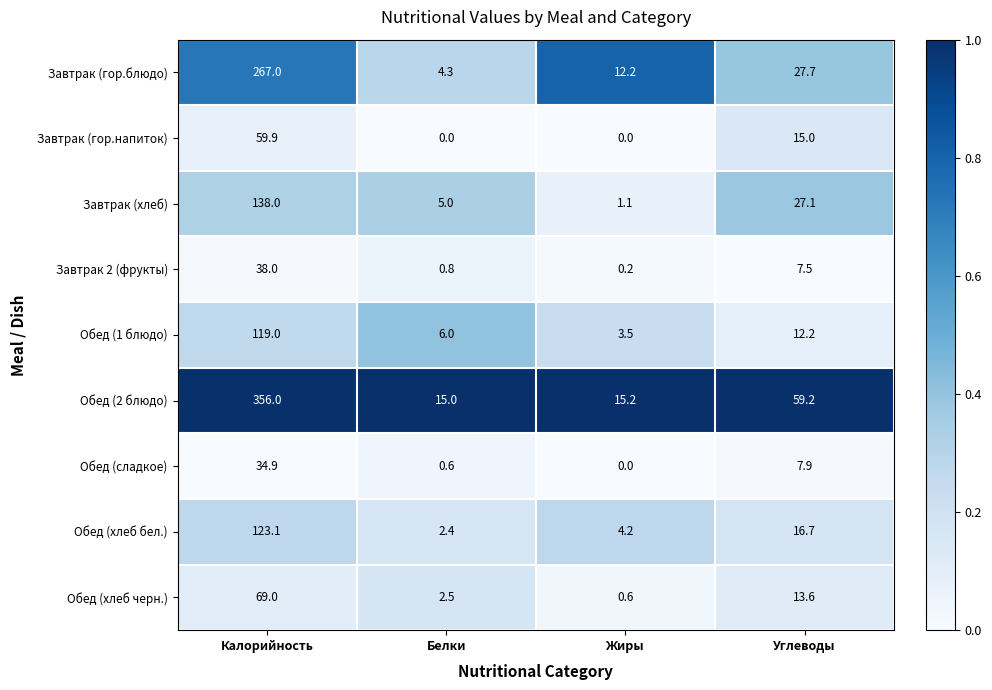

At which label is Завтрак (гор.напиток) closest to 29?

Углеводы